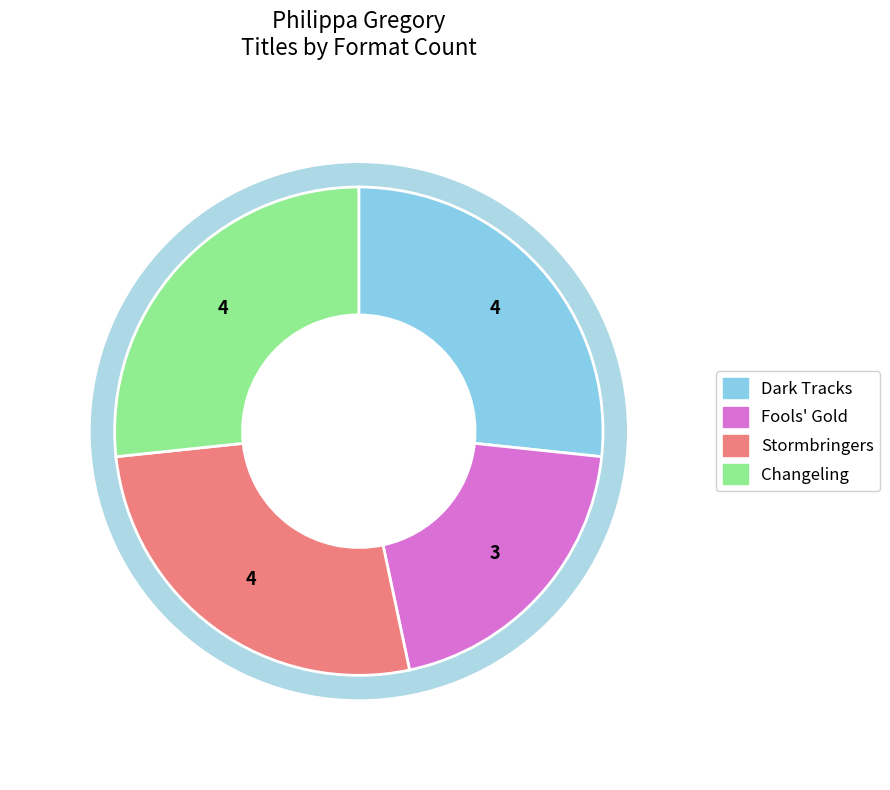

How many segments does this pie chart have?

4